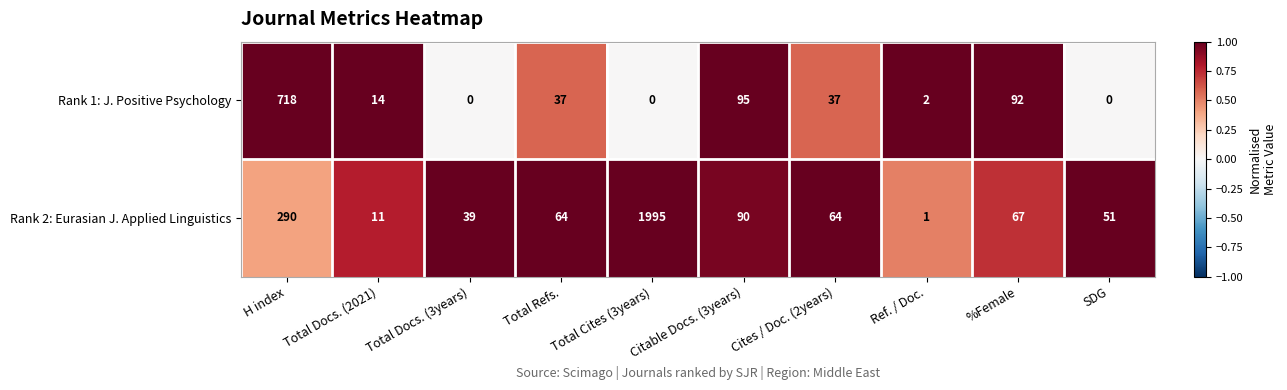

Which series has the widest spread of values?

Rank 2: Eurasian J. Applied Linguistics